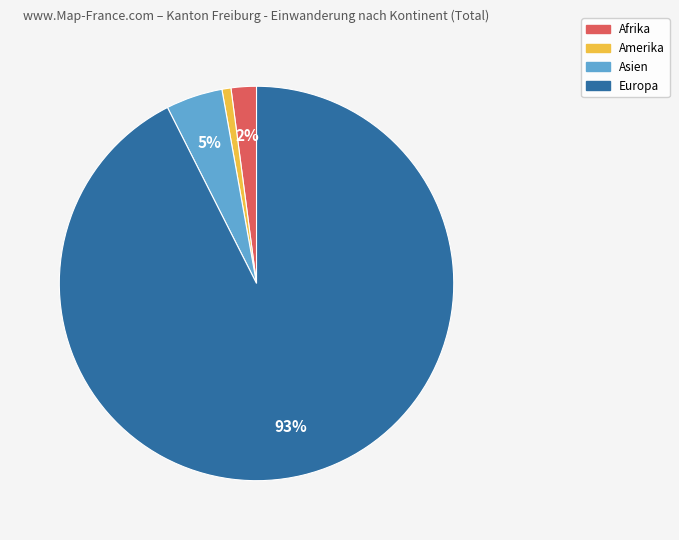

Is there any slice that represents more than half of the pie?

Yes